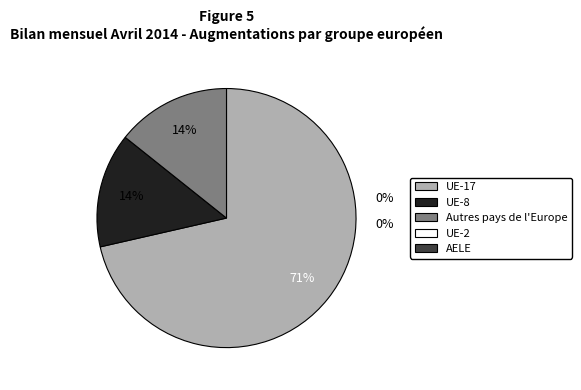

Which slice is the smallest?

UE-2